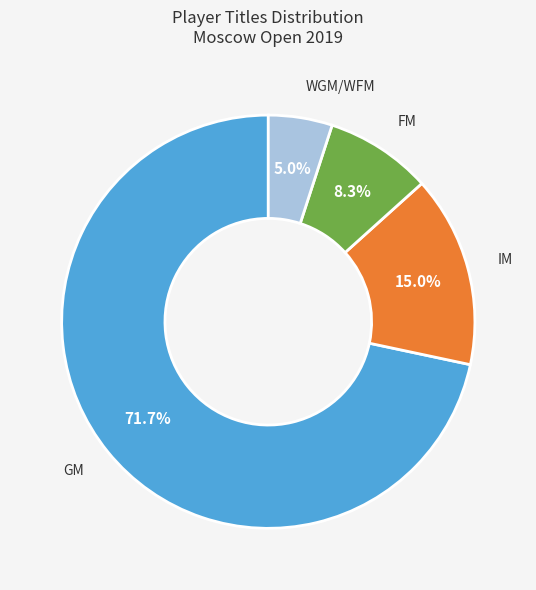

Is there a majority slice in this chart?

Yes